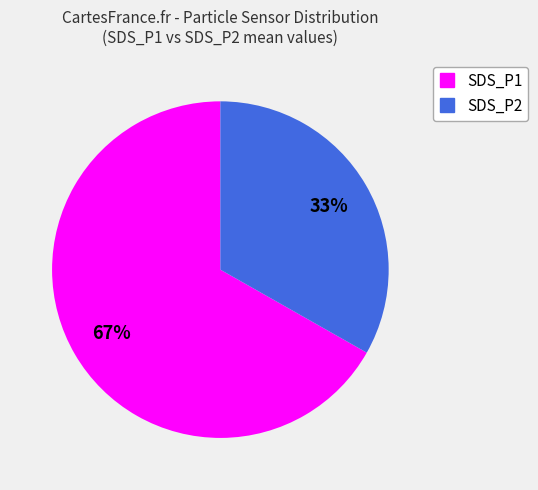

To the nearest percent, what percentage of the pie is SDS_P2?

33%